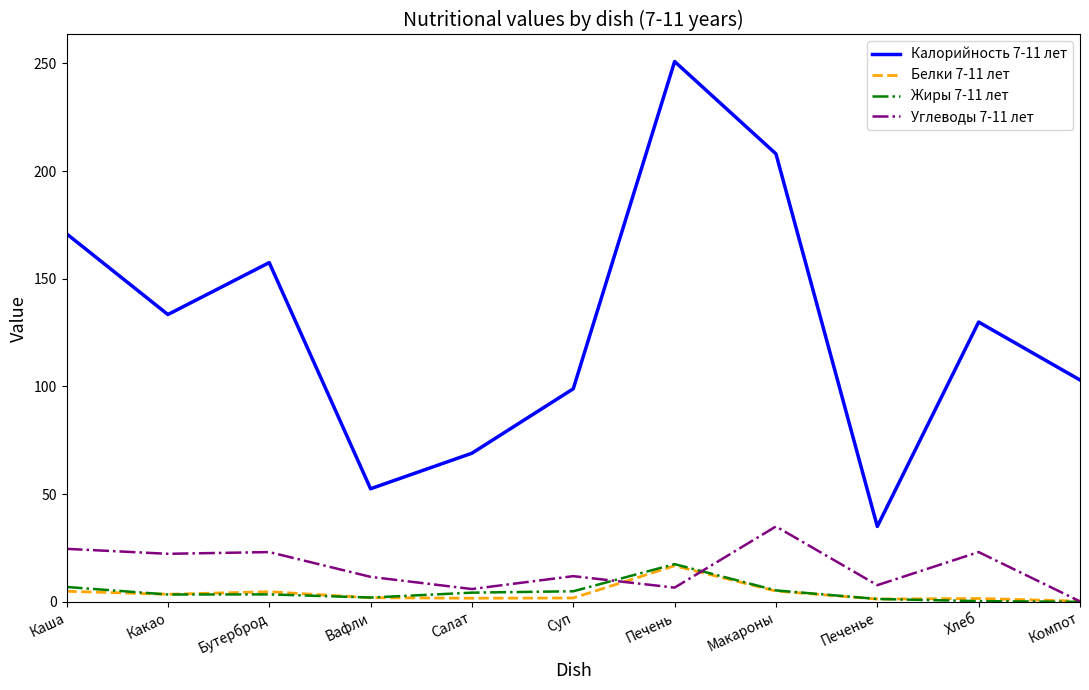

At which category does the chart reach its peak across all series?

Печень